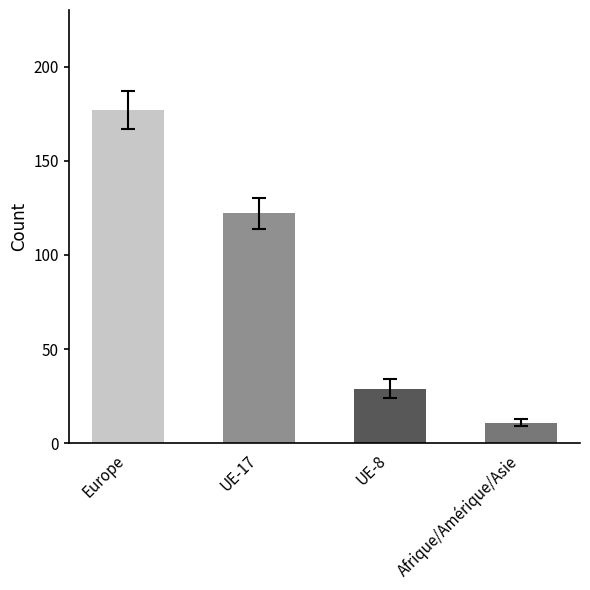

List the labels in order of value, largest first.

Europe, UE-17, UE-8, Afrique/Amérique/Asie